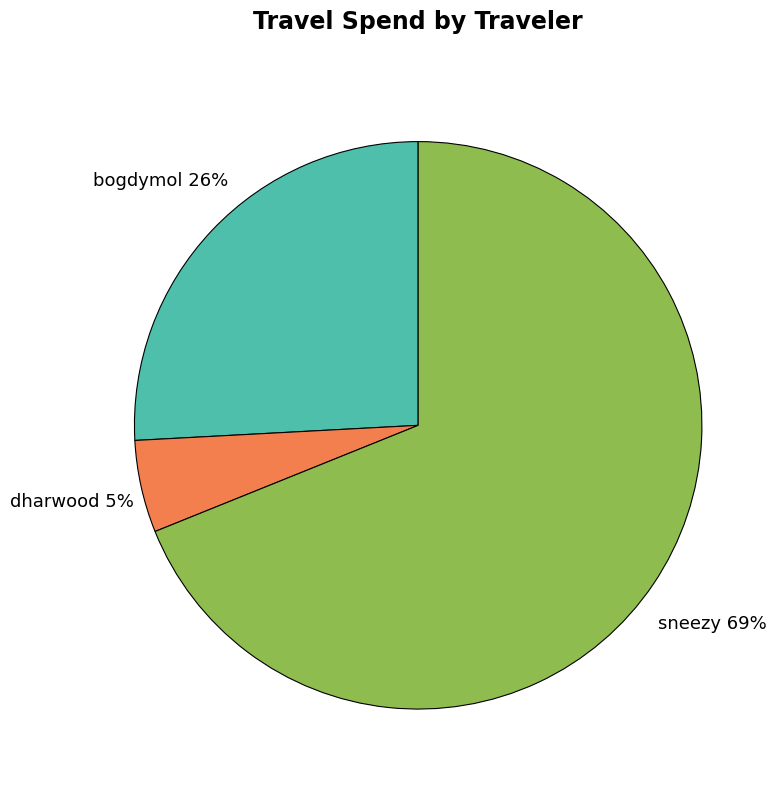

To the nearest percent, what is the average slice percentage?

33%